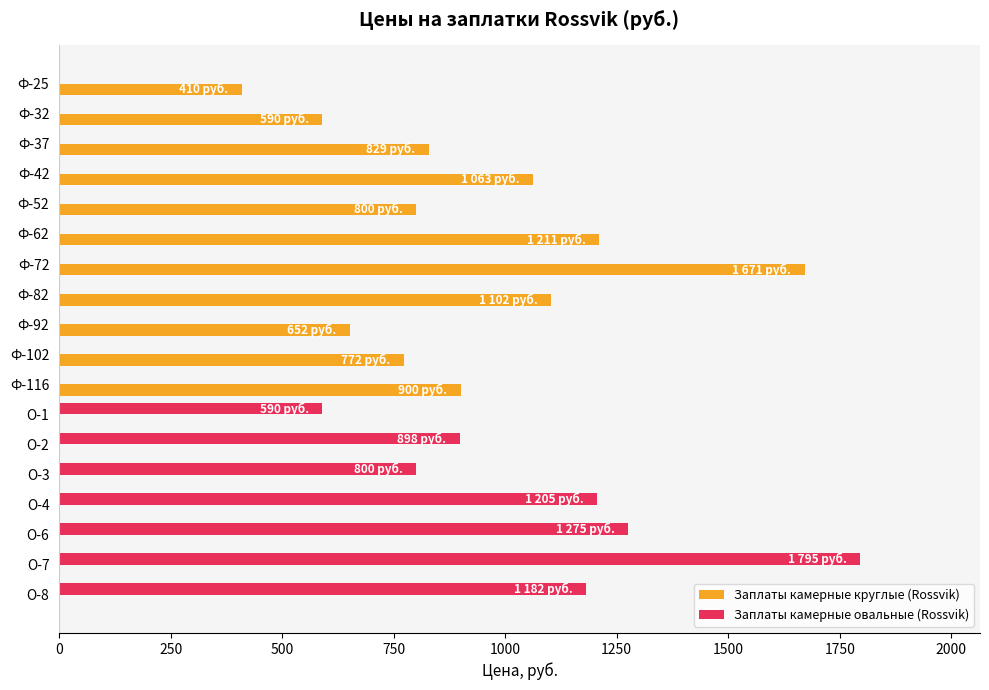

What is the sum of the Заплаты камерные круглые (Rossvik) values at Ф-72 and Ф-102?

2443